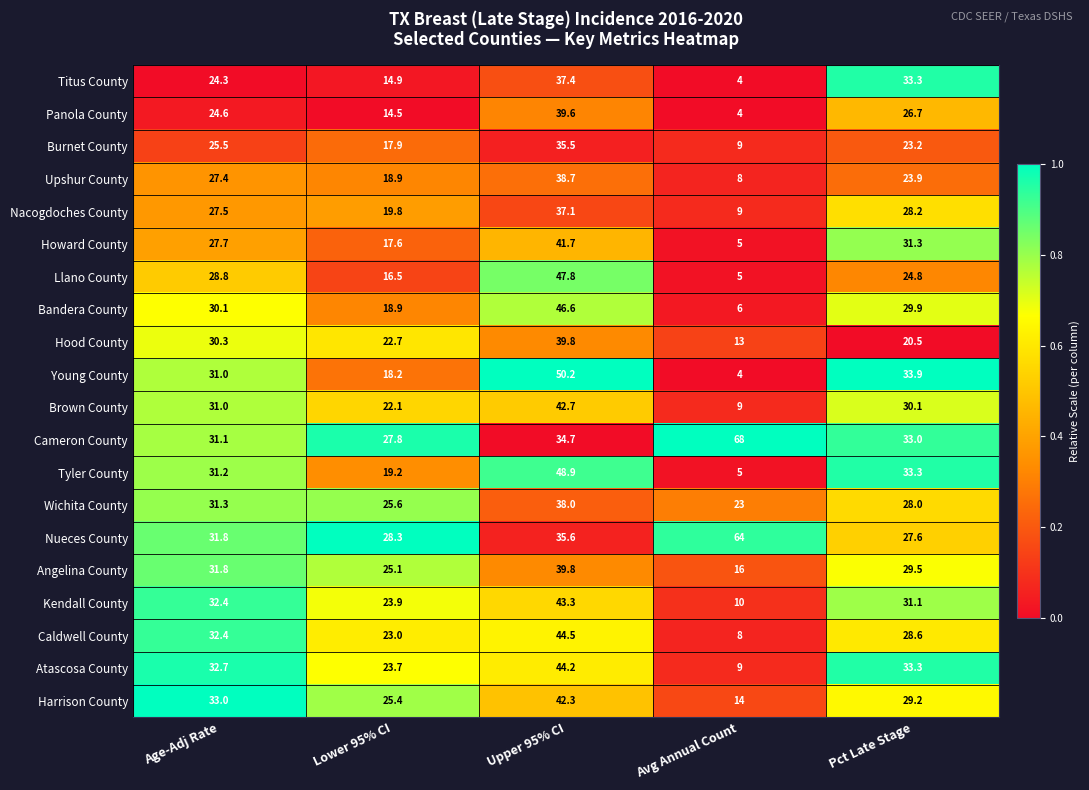

Which category has the lowest value across all series?

Avg Annual Count